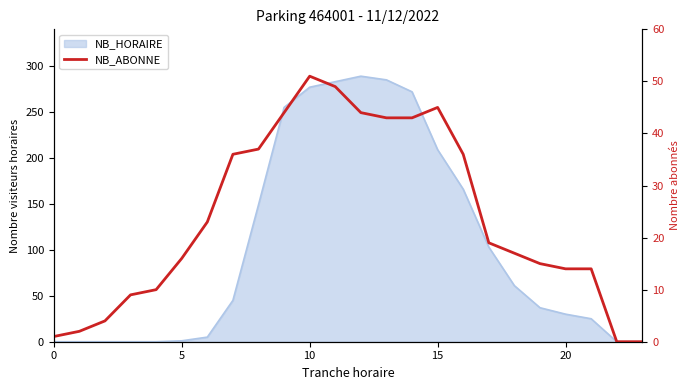

Count the number of categories in the chart.

24